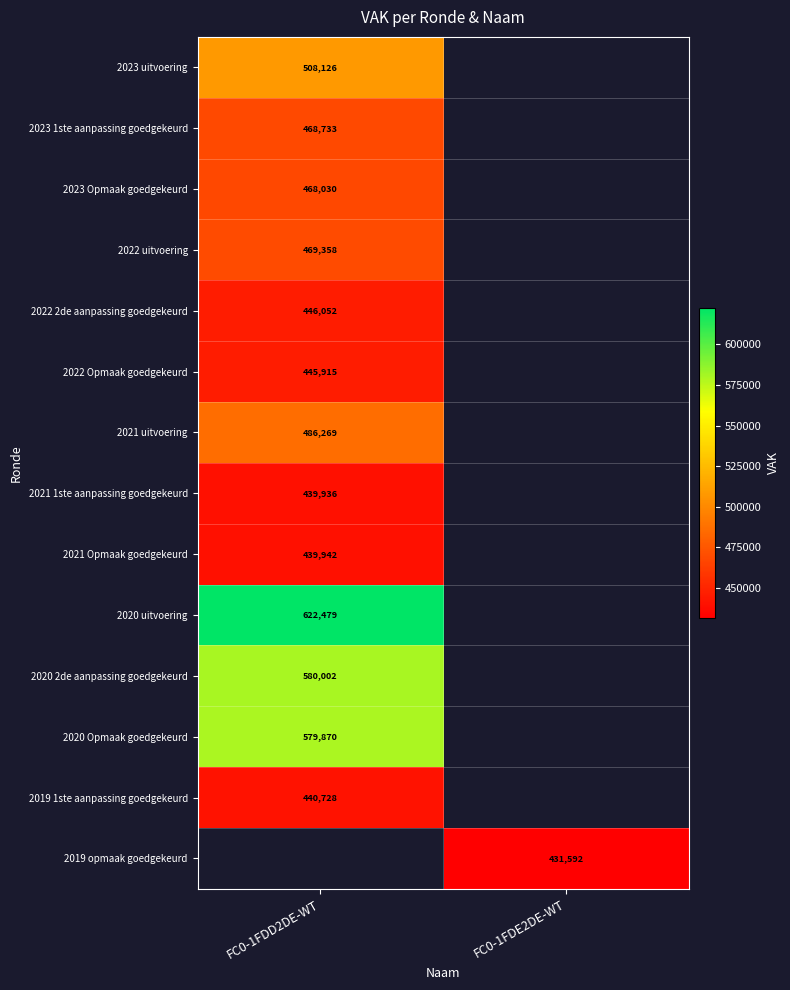

True or false: 2021 1ste aanpassing goedgekeurd has a value of 439936 at FC0-1FDD2DE-WT.

True